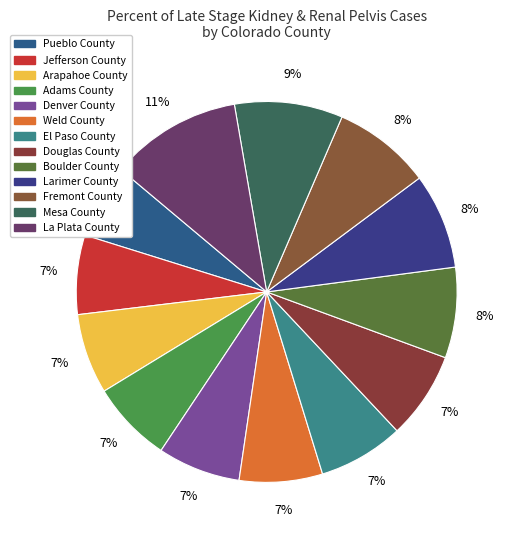

What is the largest slice in the pie chart?

La Plata County